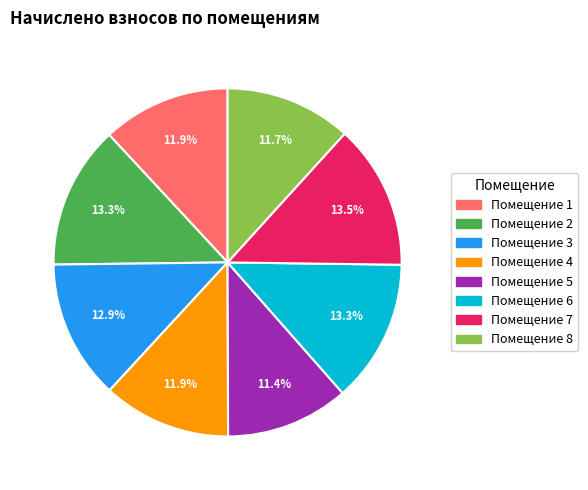

Does any single category account for the majority?

No